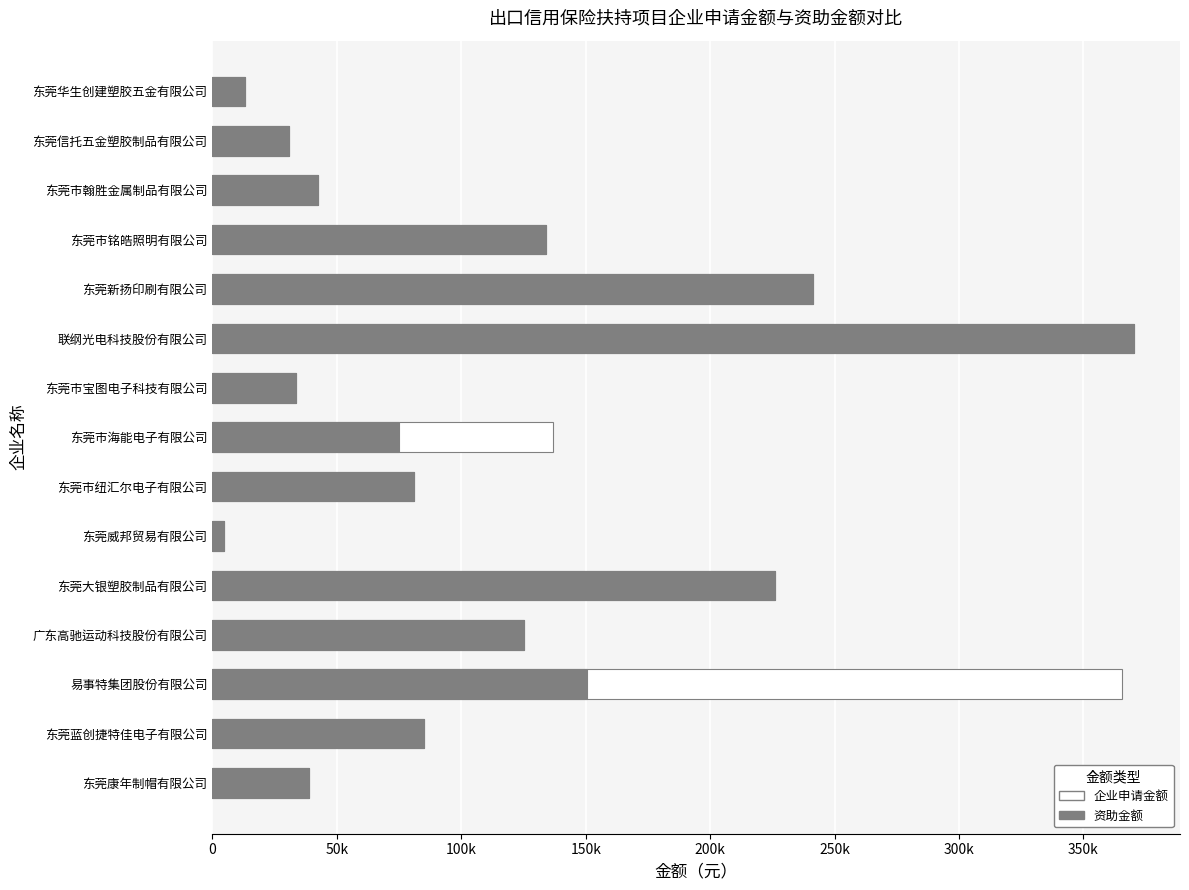

What are all the series names shown in the legend?

企业申请金额, 资助金额